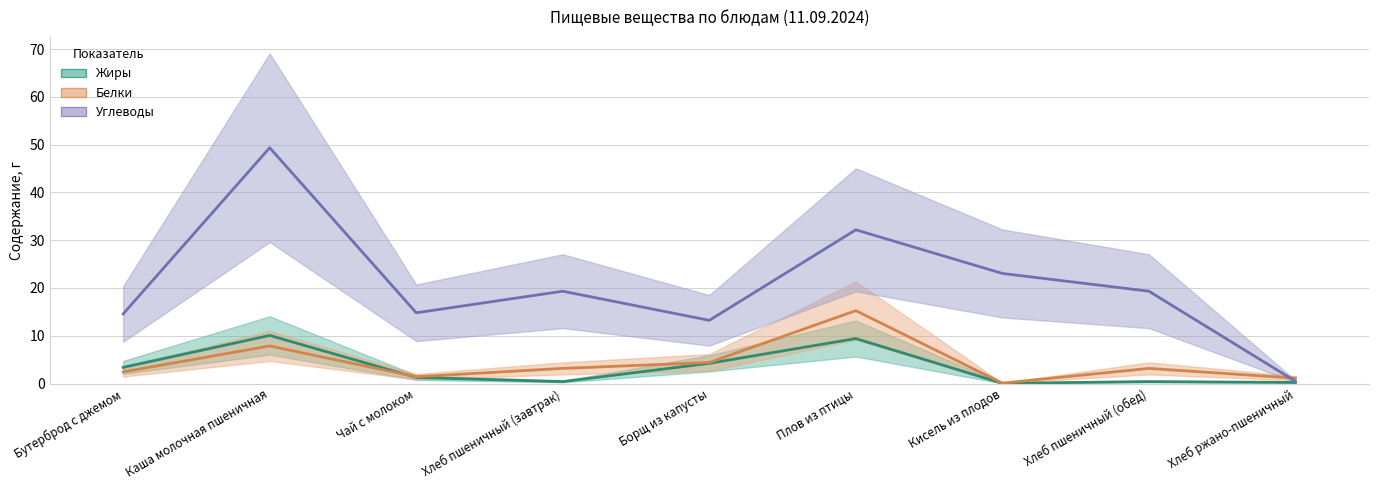

After their last crossing, which series has the higher values: Углеводы or Белки?

Белки